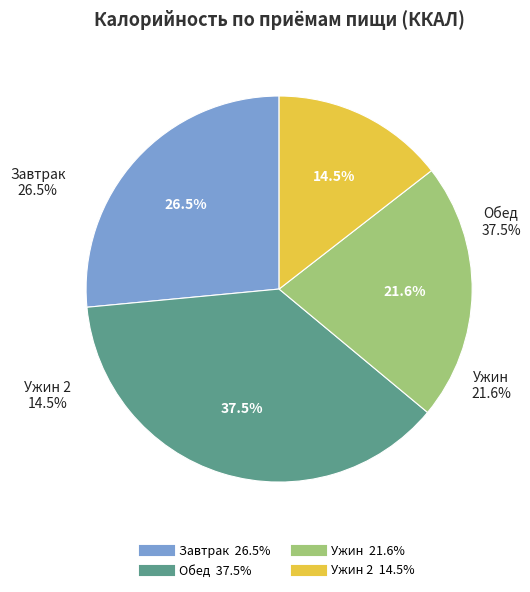

What is the change in value from Завтрак to Ужин?

-135.6